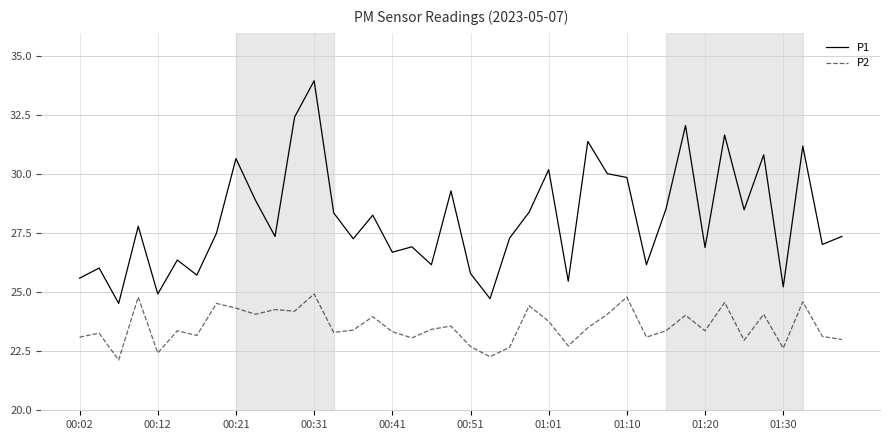

Which series has the largest total across all categories?

P1